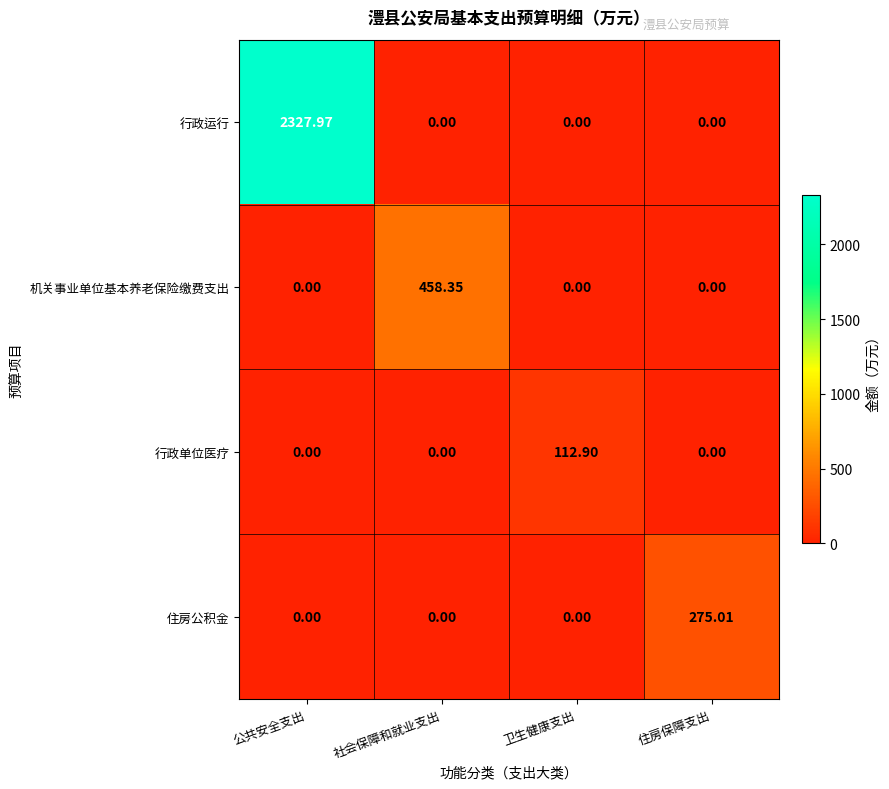

Count the number of data series in this chart.

4